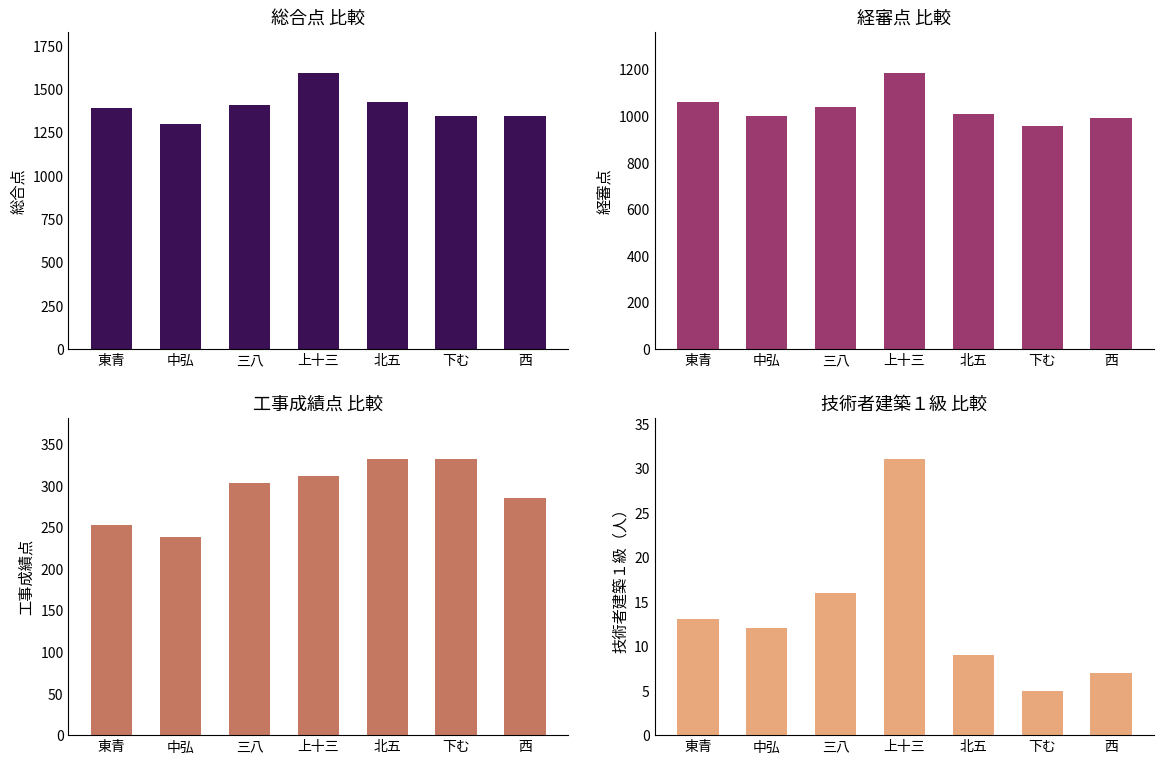

What is the label of the 1st bar from the left?

東青